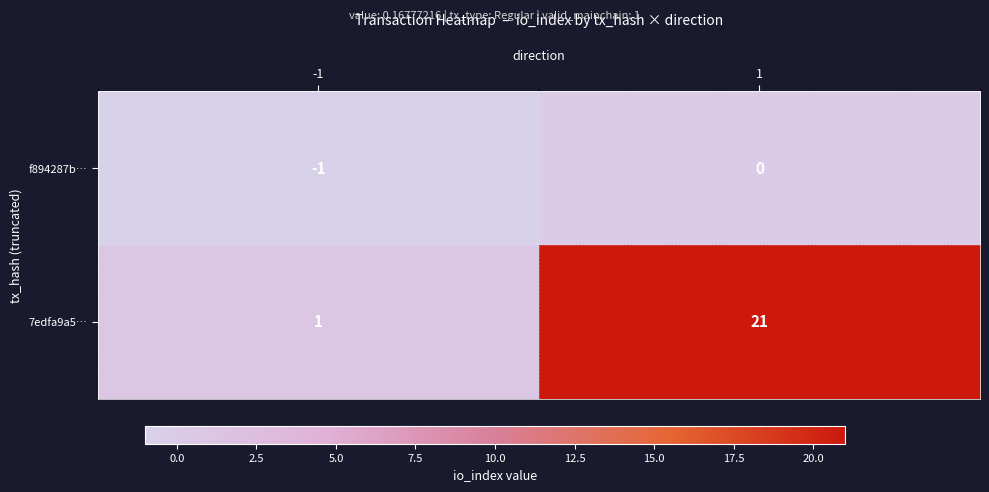

What is the difference between the 7edfa9a5… values at 1 and -1?

20